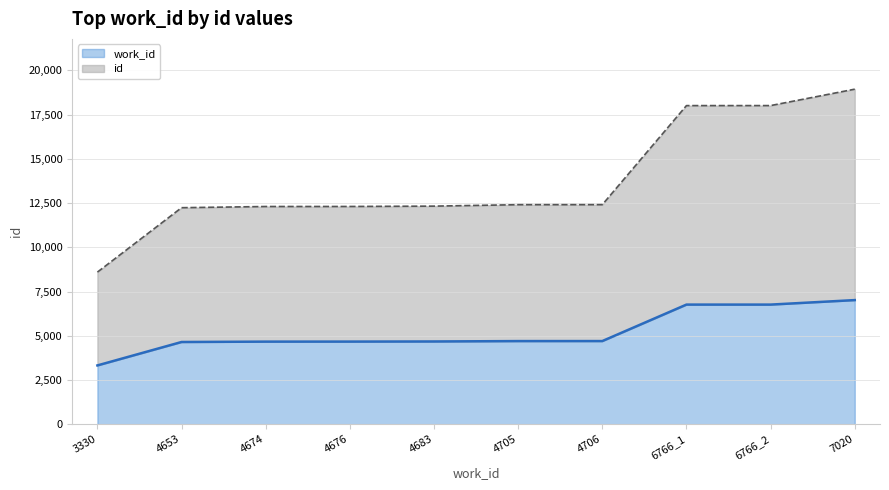

True or false: id and work_id intersect in this chart.

False